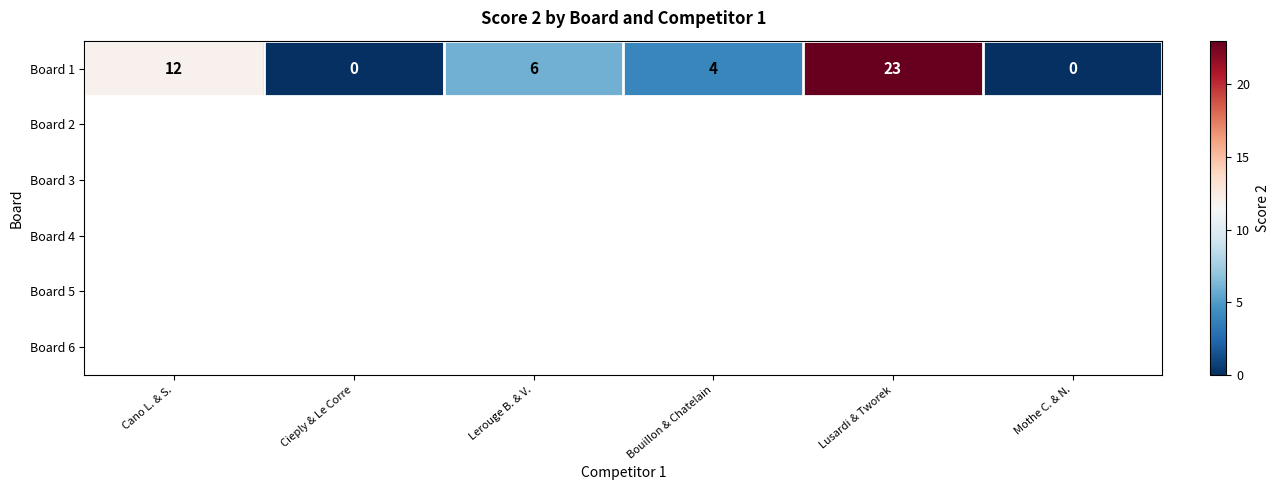

What is the change in value from Lerouge B. & V. to Lusardi & Tworek?

+17